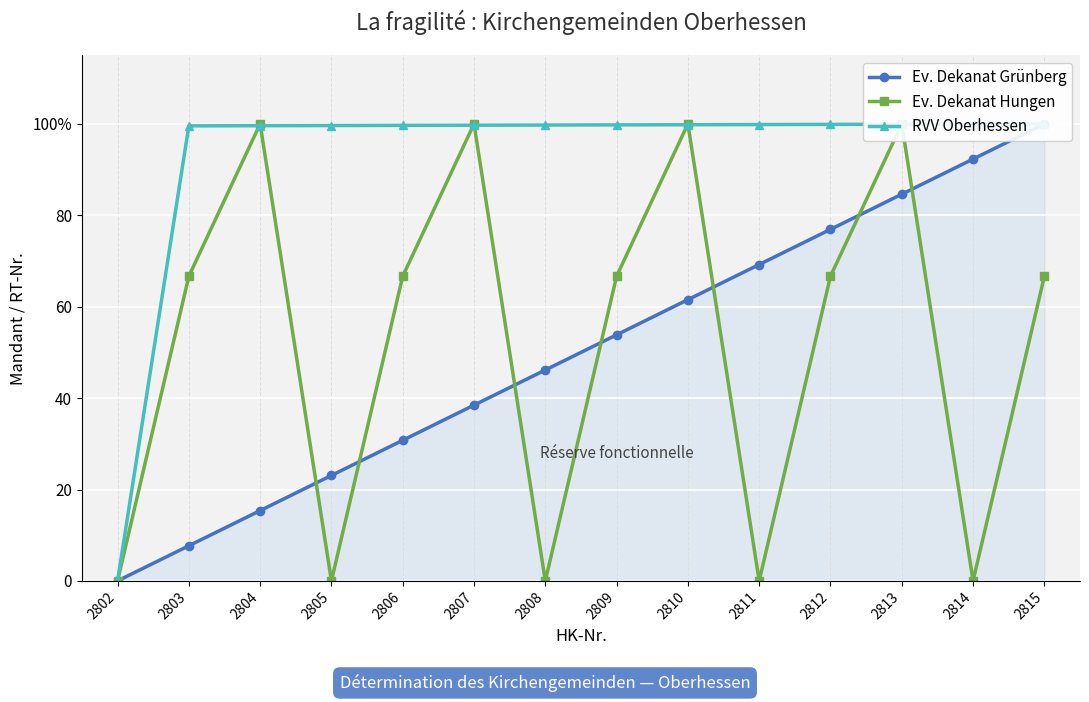

What is the difference between the second highest and minimum values in the Ev. Dekanat Hungen series?

100.0